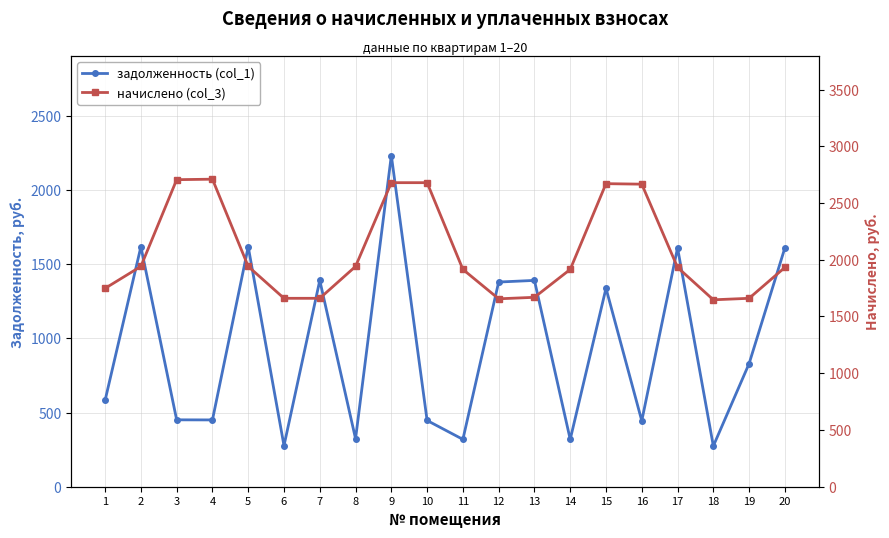

What is the difference between the second highest and minimum values in the задолженность (col_1) series?

1343.2